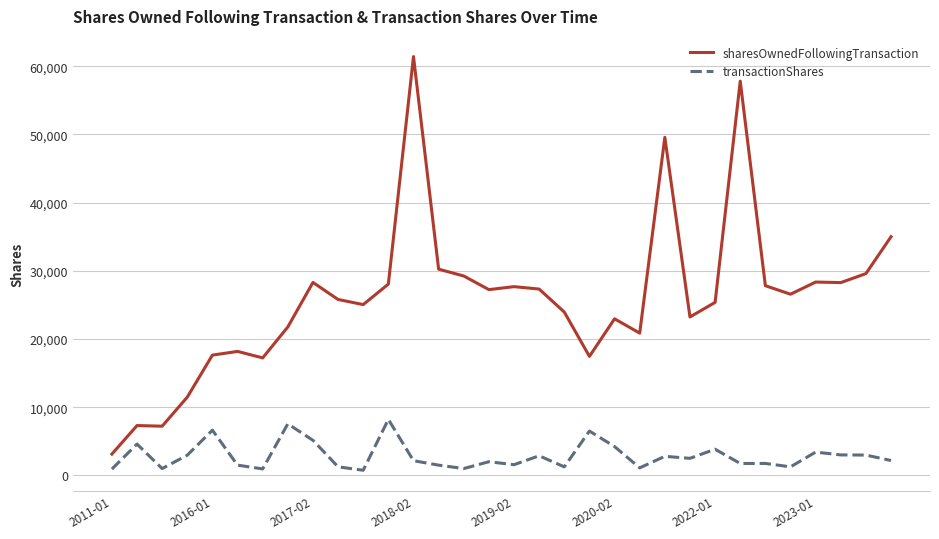

Which series has the widest spread of values?

sharesOwnedFollowingTransaction